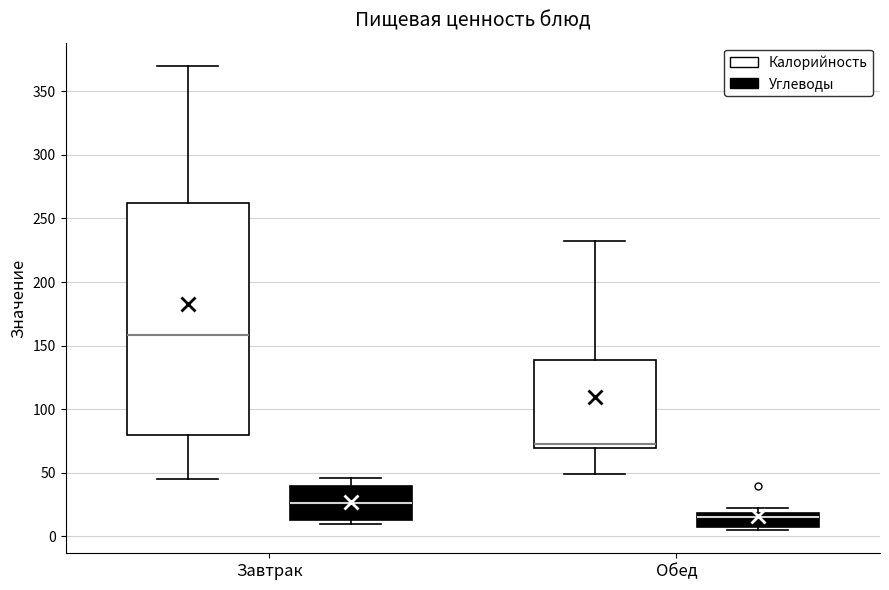

Reading left to right, read every box against the y-axis: the position of its median line, the range the box covers, and the ends of its whiskers. The values are not printed on the chart, so give them approximately, as read against the axis.

Завтрак (Калорийность): median 160, box 80 to 260, whiskers 45 to 370
Завтрак (Углеводы): median 25, box 15 to 40, whiskers 10 to 45
Обед (Калорийность): median 75, box 70 to 140, whiskers 50 to 230
Обед (Углеводы): median 15, box 10 to 20, whiskers 5 to 20 (just above the box's upper edge)